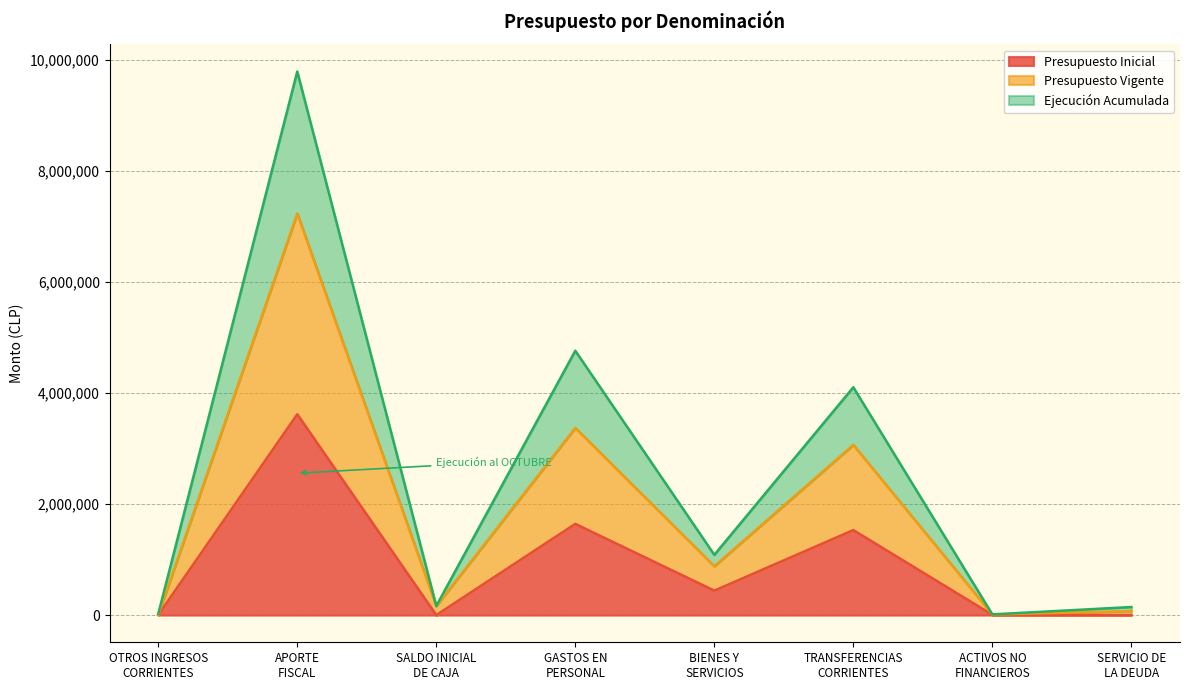

Which series has the largest total across all categories?

Ejecución Acumulada